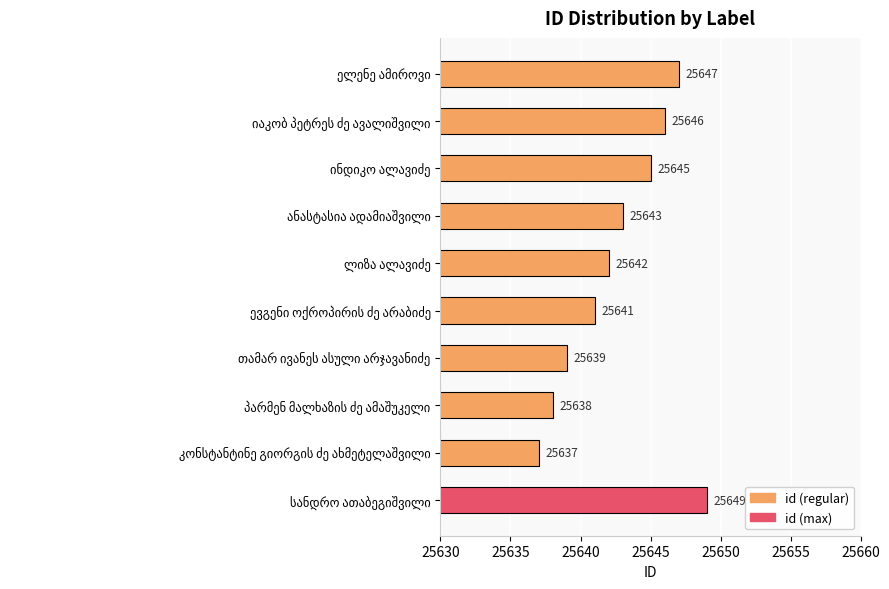

What is the minimum value shown in the chart?

25637